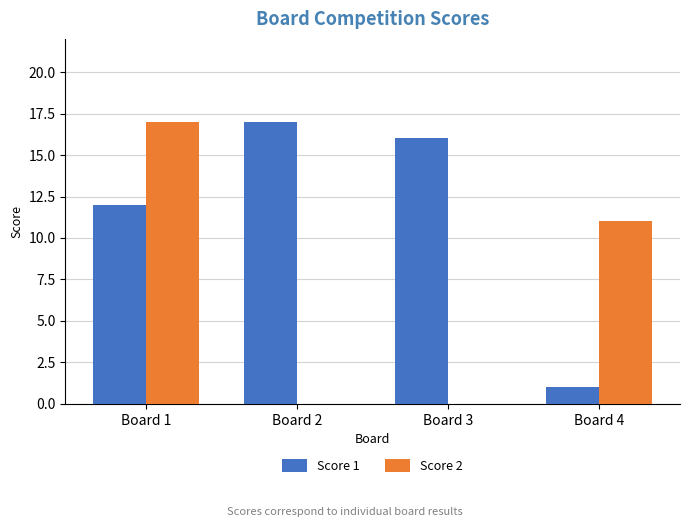

Which series has the largest total across all categories?

Score 1